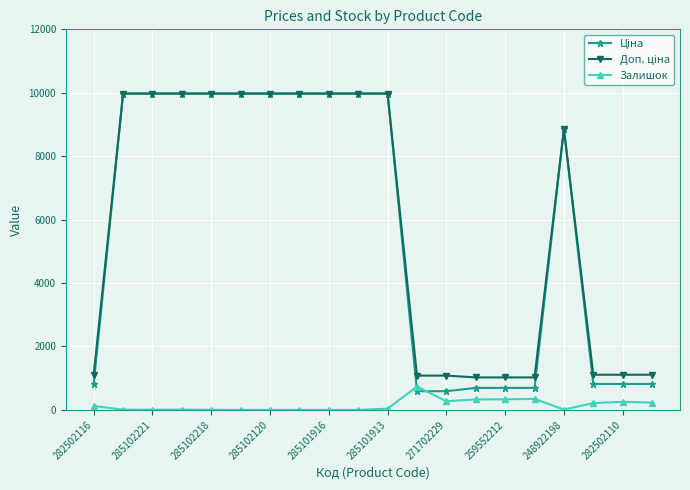

How many data points in Залишок are less than 39?

10